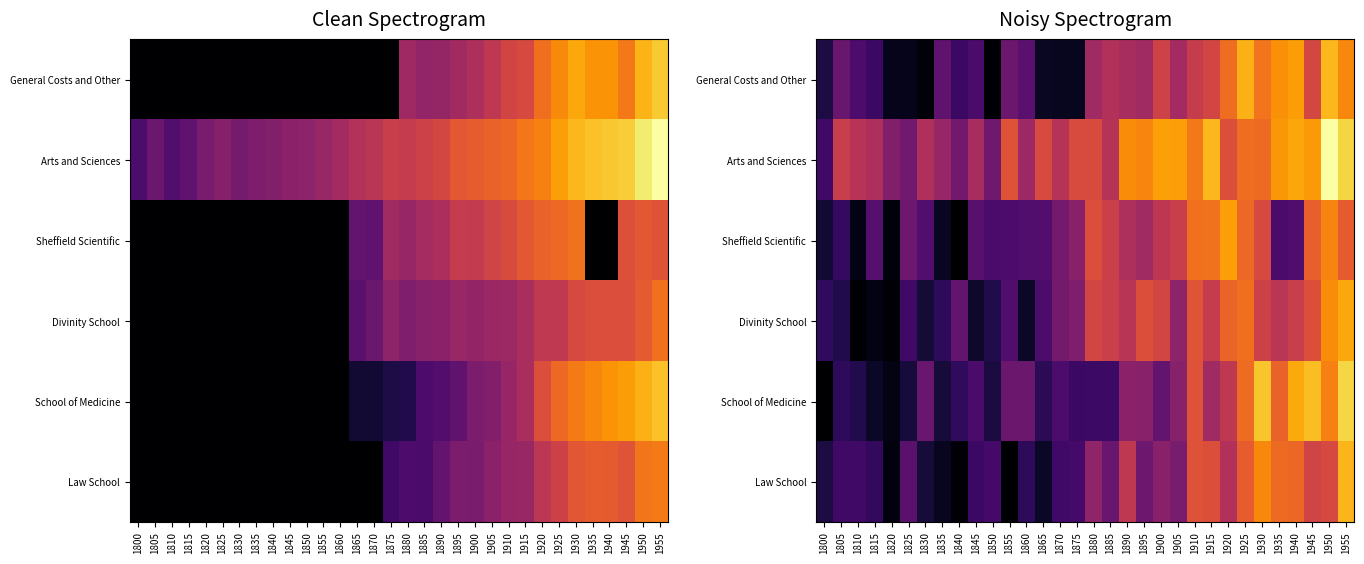

True or false: Law School has a value of 2.5 at 1850.

True